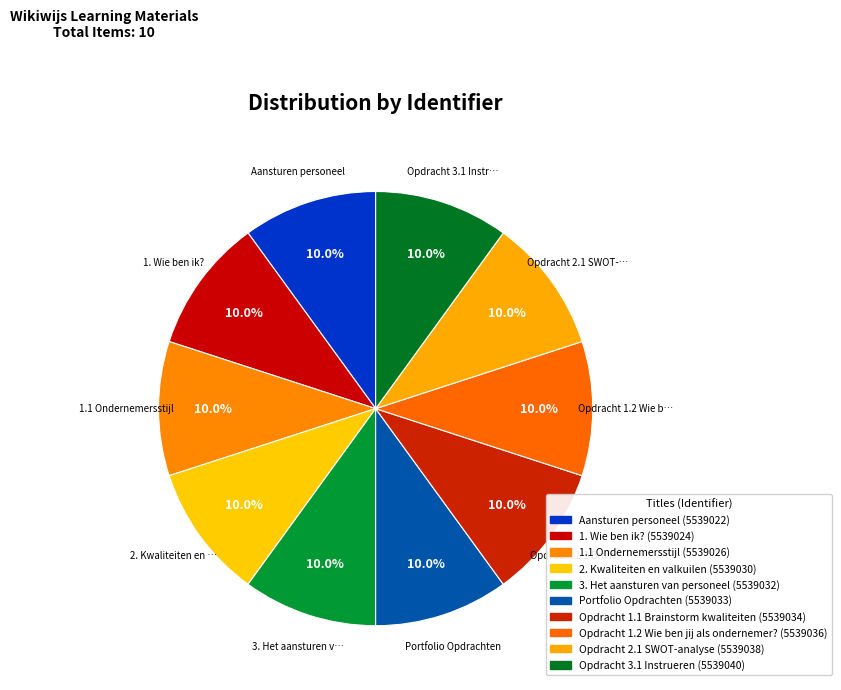

Between 1. Wie ben ik? and Opdracht 3.1 Instrueren, which is larger?

Opdracht 3.1 Instrueren